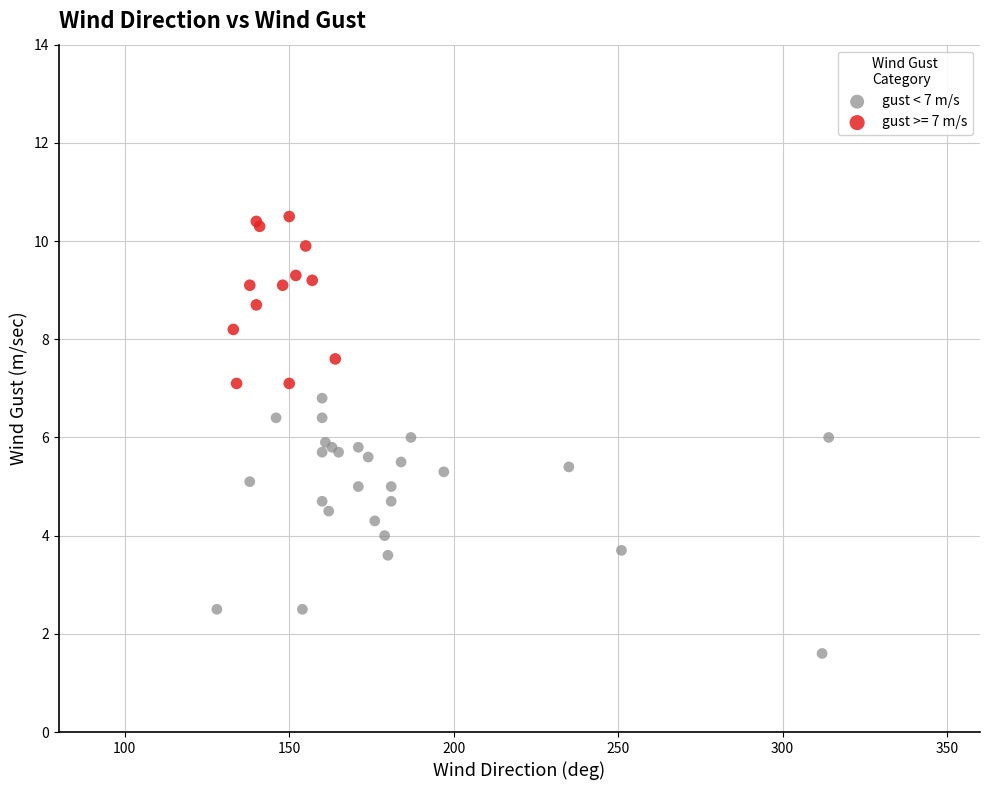

Which series contains the highest Y value?

gust >= 7 m/s